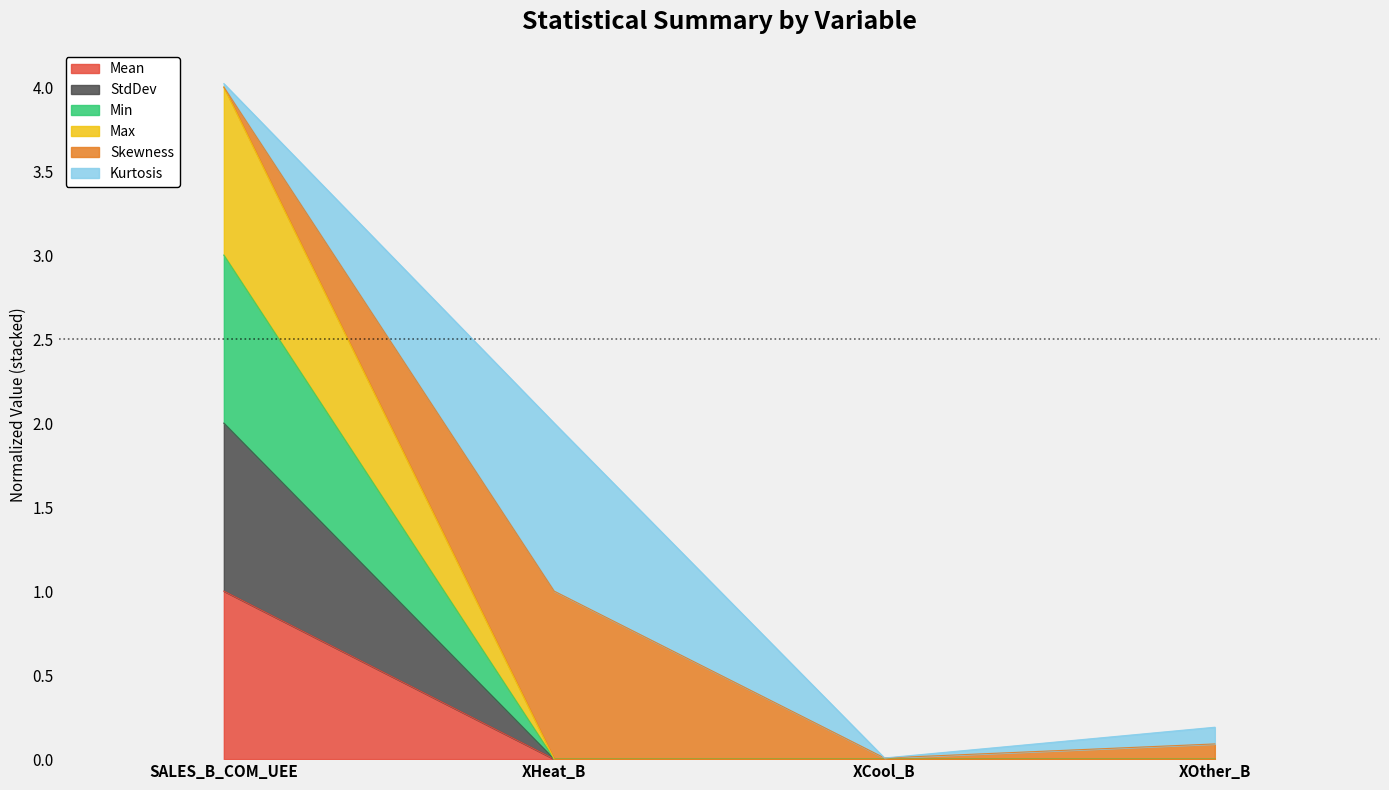

Which series has the widest spread of values?

Min